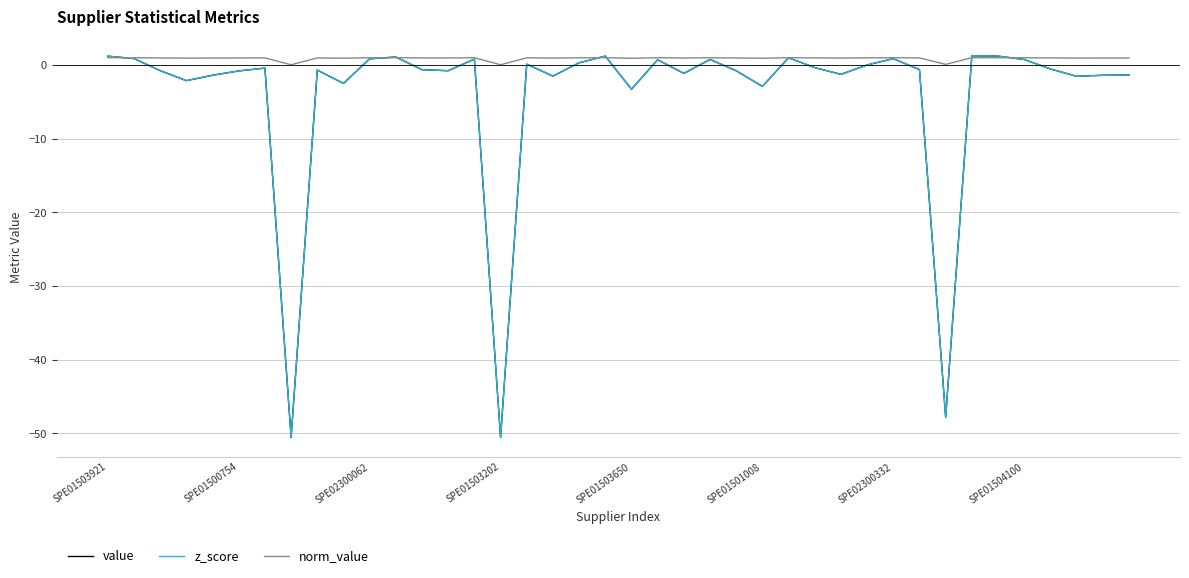

How many lines are shown in the chart?

3